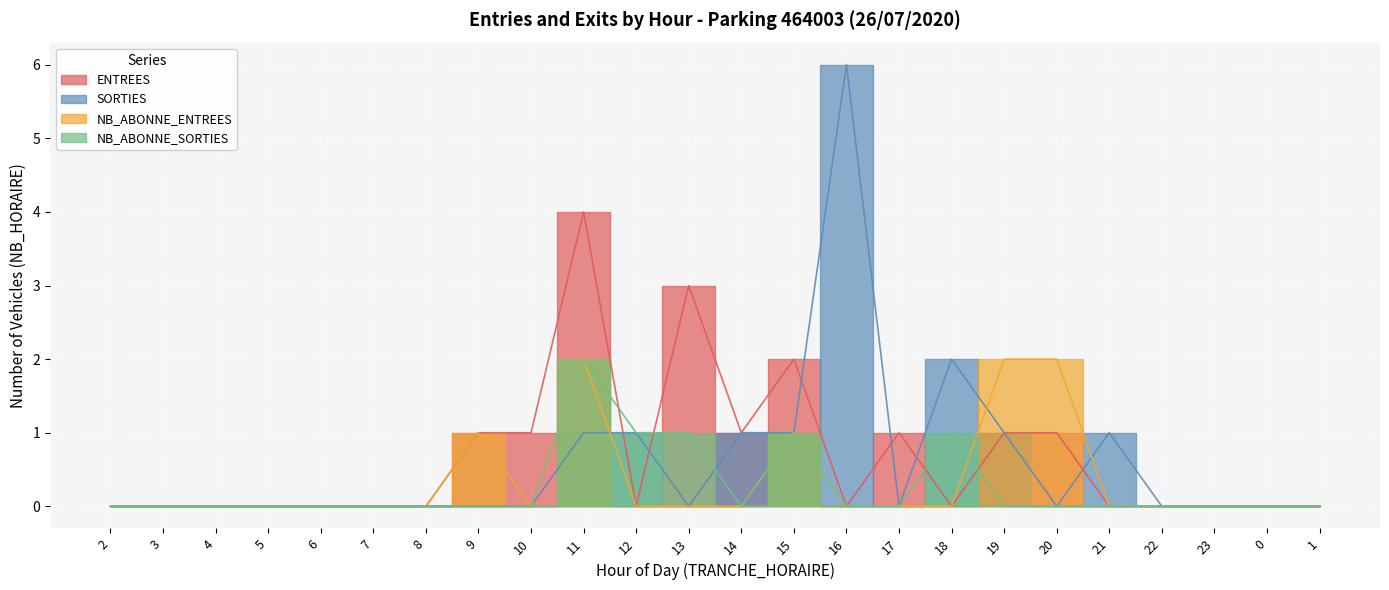

True or false: NB_ABONNE_SORTIES has a value of 1 at 15.

True